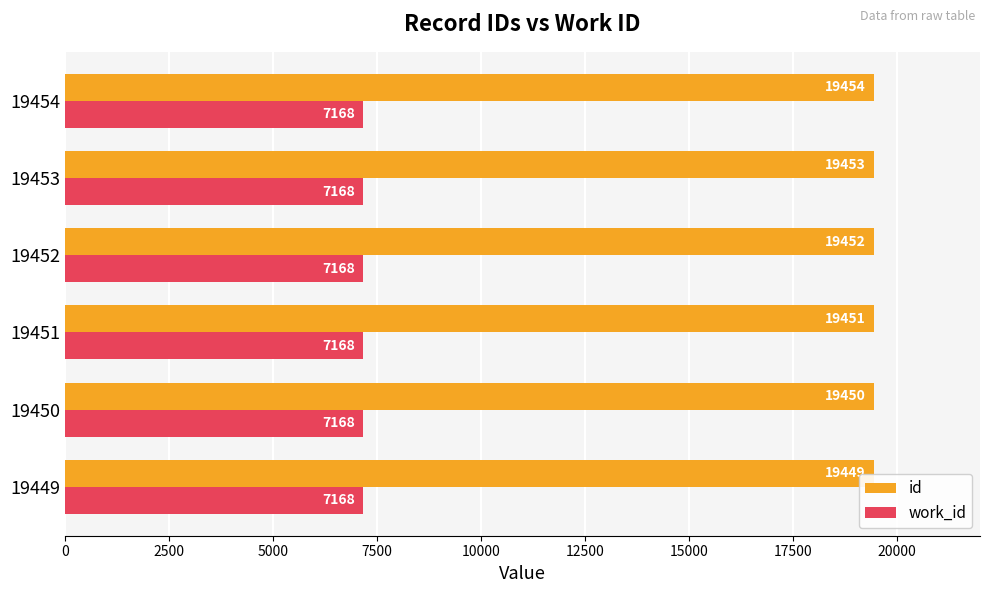

What is the average value of the id series?

19452